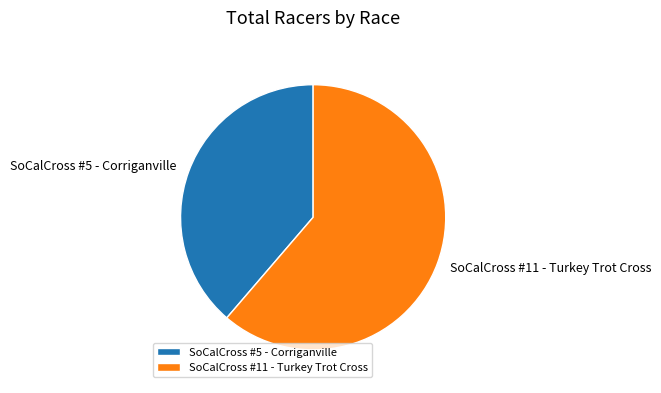

Is there a majority slice in this chart?

Yes